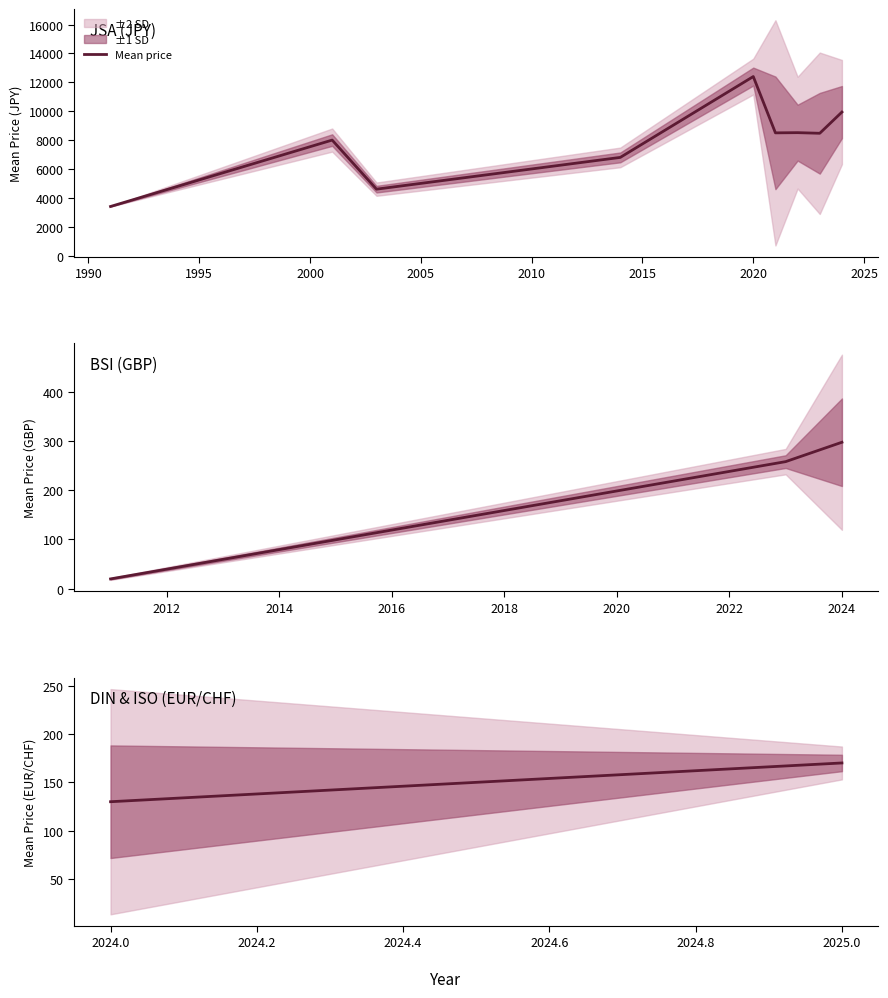

What is the sum of all values?

299.7